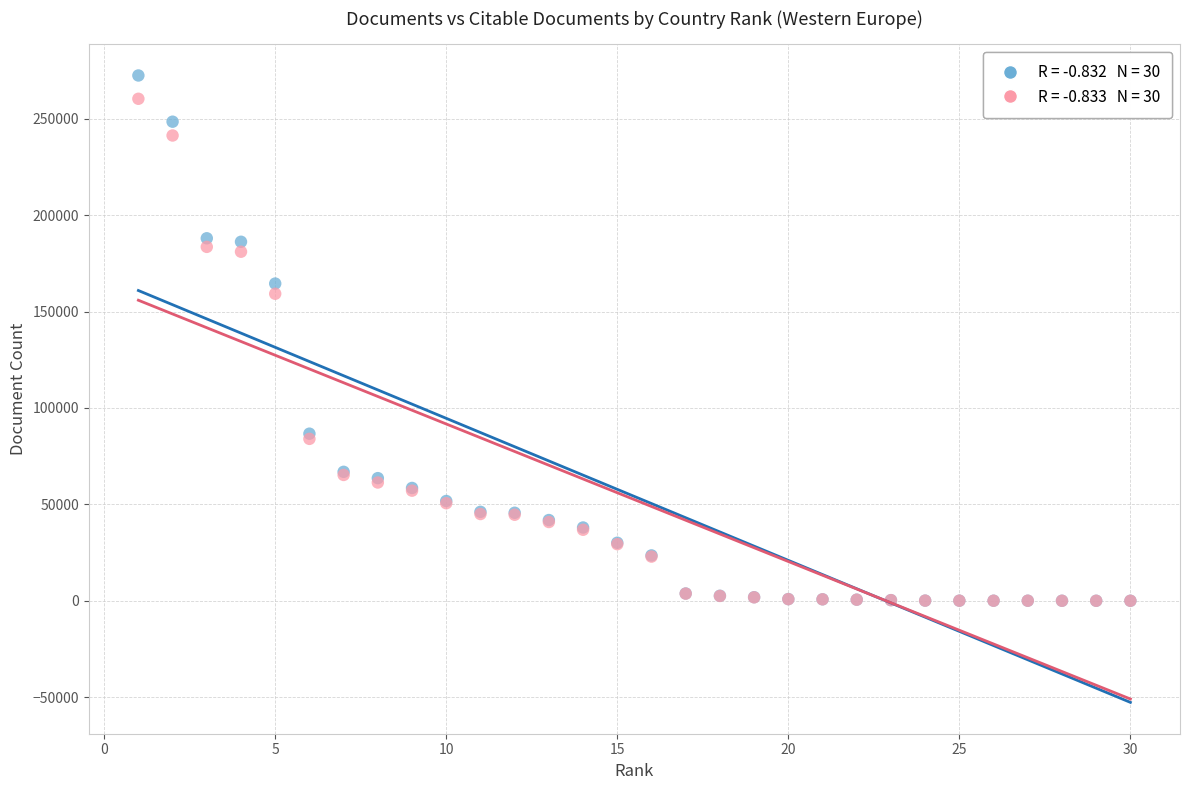

Across all series, what Y value is closest to 136241?

159260